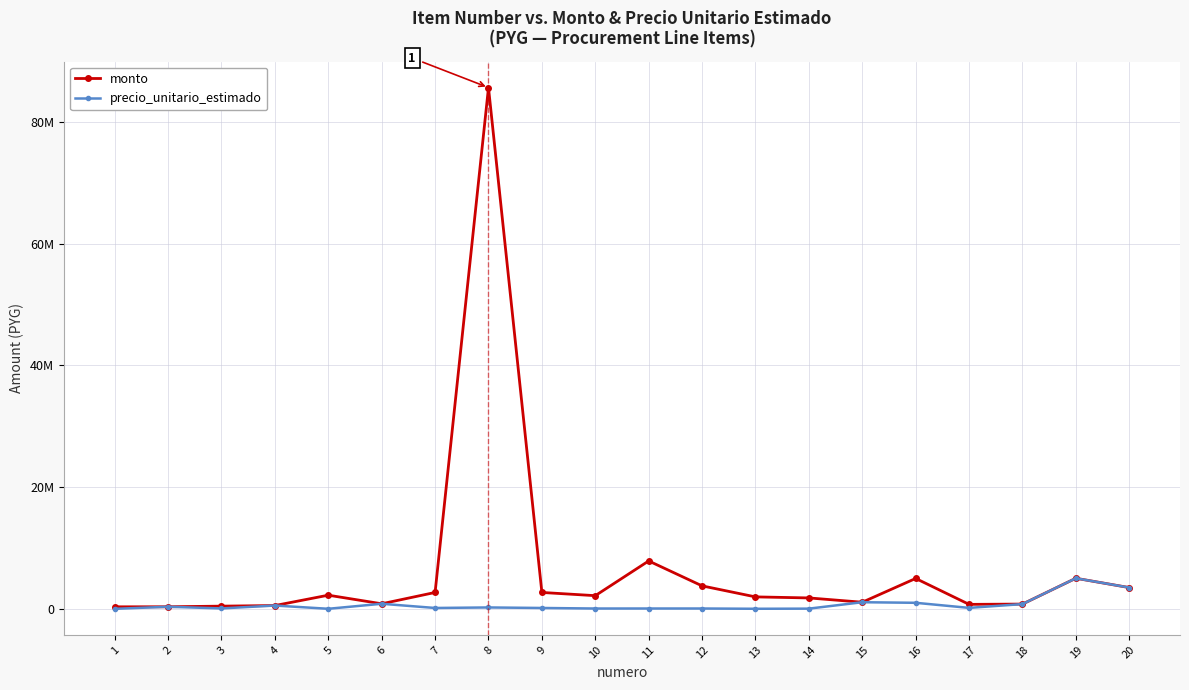

The value of precio_unitario_estimado at 6 is 226183. True or false?

False